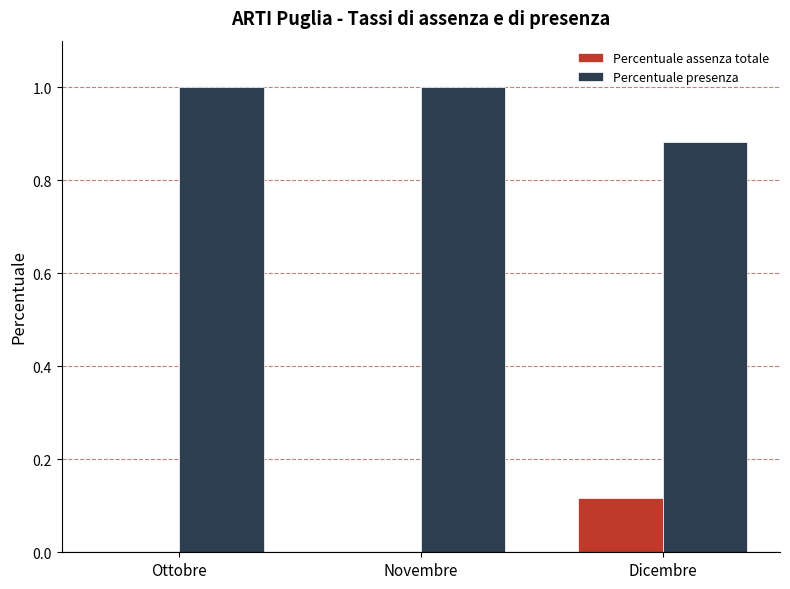

At which label does Percentuale assenza totale reach its peak?

Dicembre